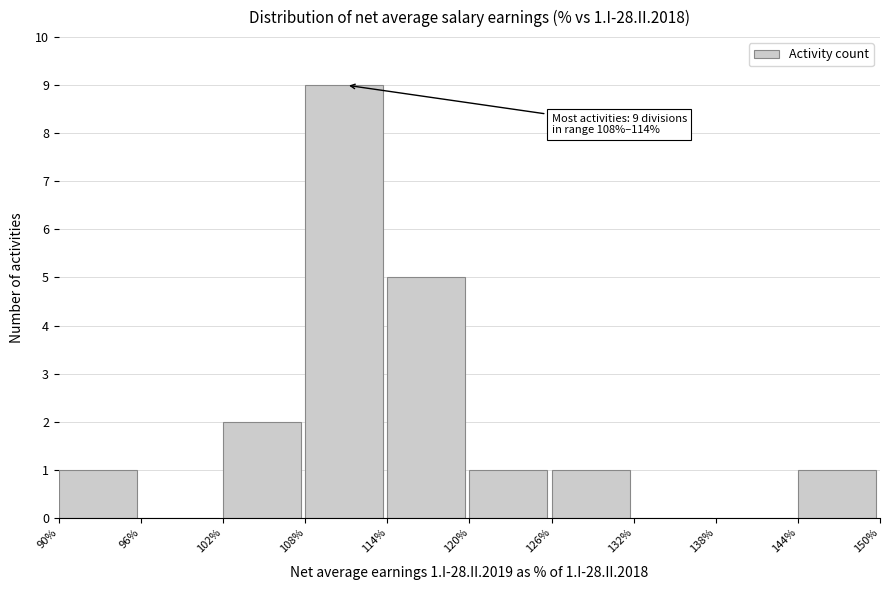

Over which range of the x-axis is the bar tallest?

108% to 114%